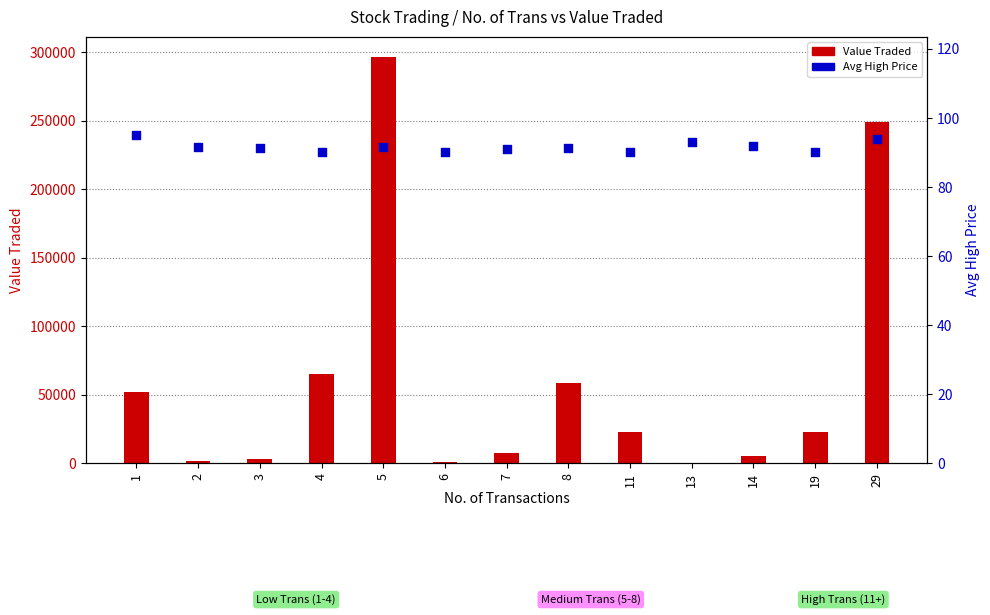

Is the value of Value Traded at 29 greater than the value of Avg High (percentile-like) at 11?

Yes